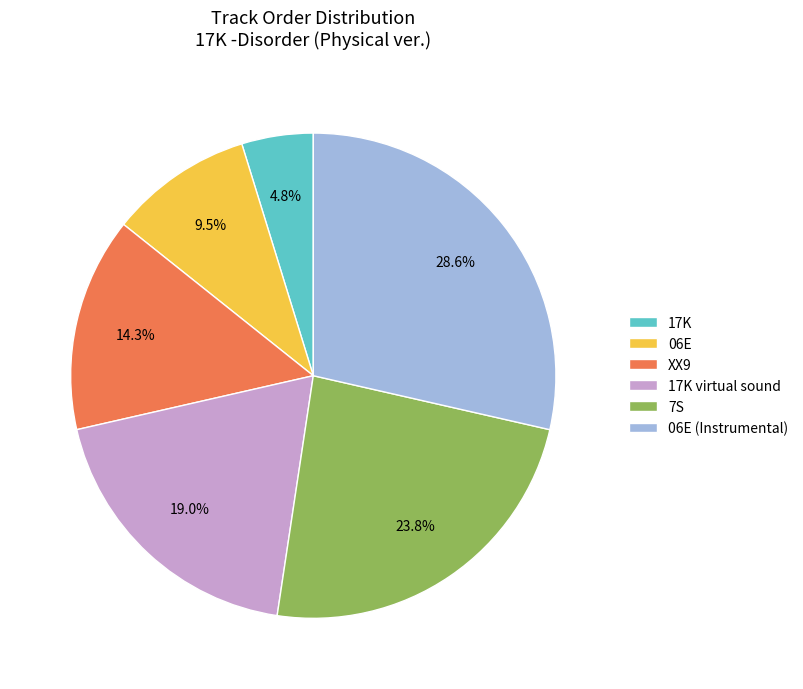

To the nearest percent, what is the difference between the XX9 and 06E slice percentages?

5%